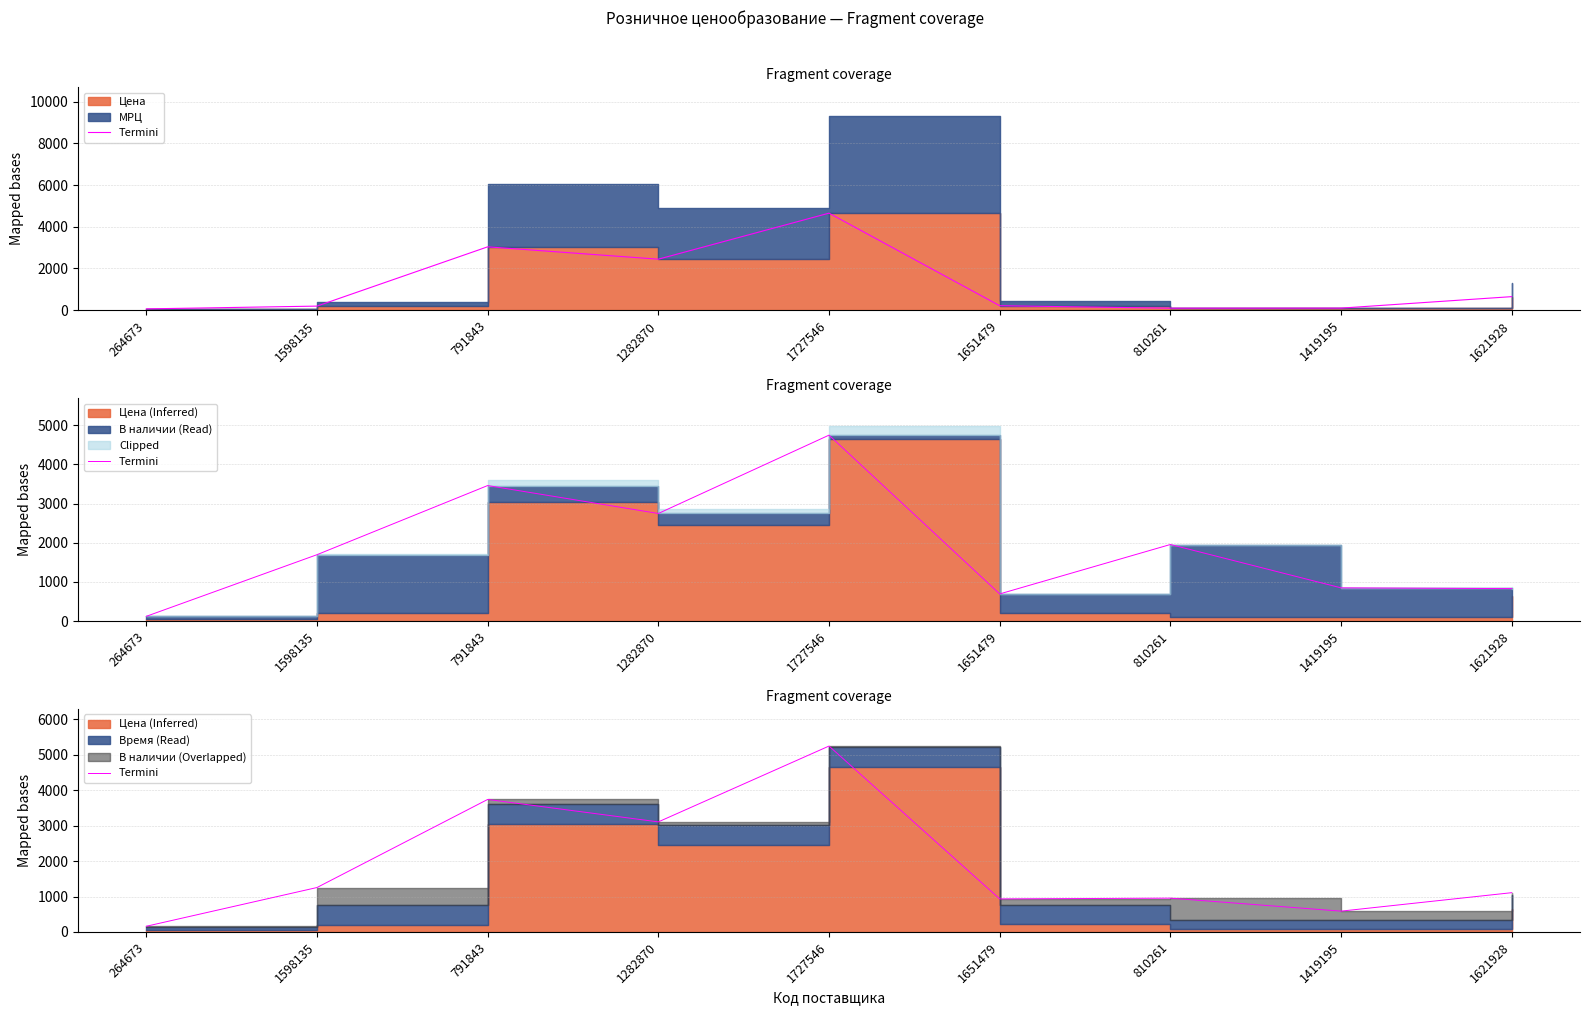

Rank the categories by value from lowest to highest.

264673, 1419195, 1651479, 810261, 1621928, 1598135, 1282870, 791843, 1727546